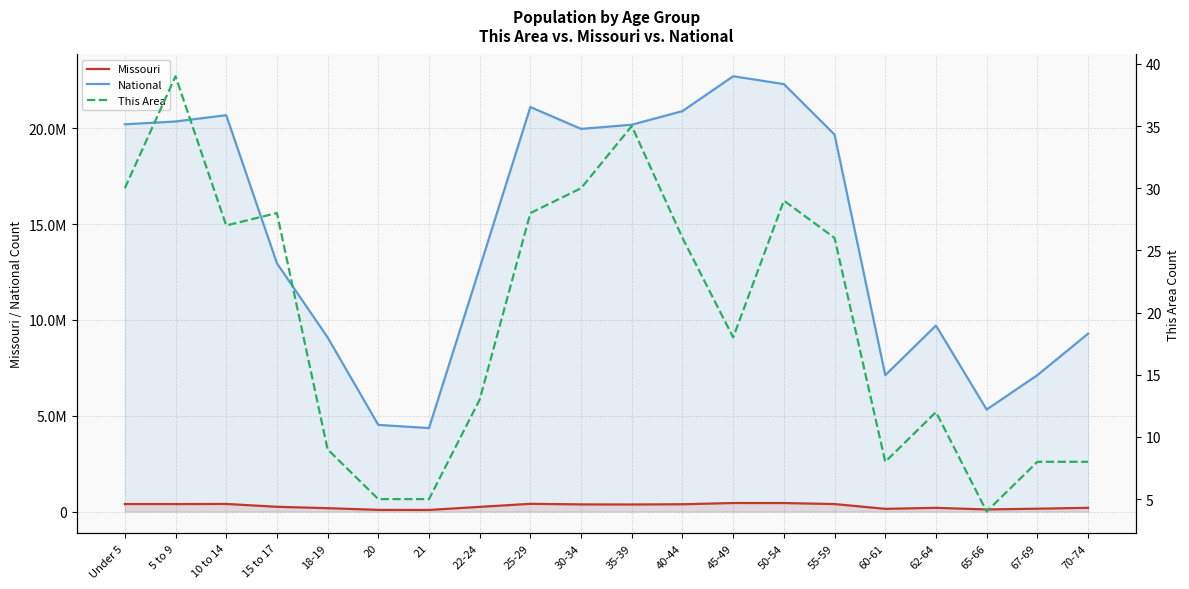

Reading left to right, transcribe all the data shown in this chart.

Missouri: 390237	390463	396925	247811	175975	86528	83511	243250	403239	372228	368070	380546	444766	443806	389985	140830	192463	108394	148659	193437
National: 20201362	20348657	20677194	12954254	9086089	4519129	4354294	12712576	21101849	19962099	20179642	20890964	22708591	22298125	19664805	7113727	9704197	5319902	7115361	9278166
This Area: 30	39	27	28	9	5	5	13	28	30	35	26	18	29	26	8	12	4	8	8